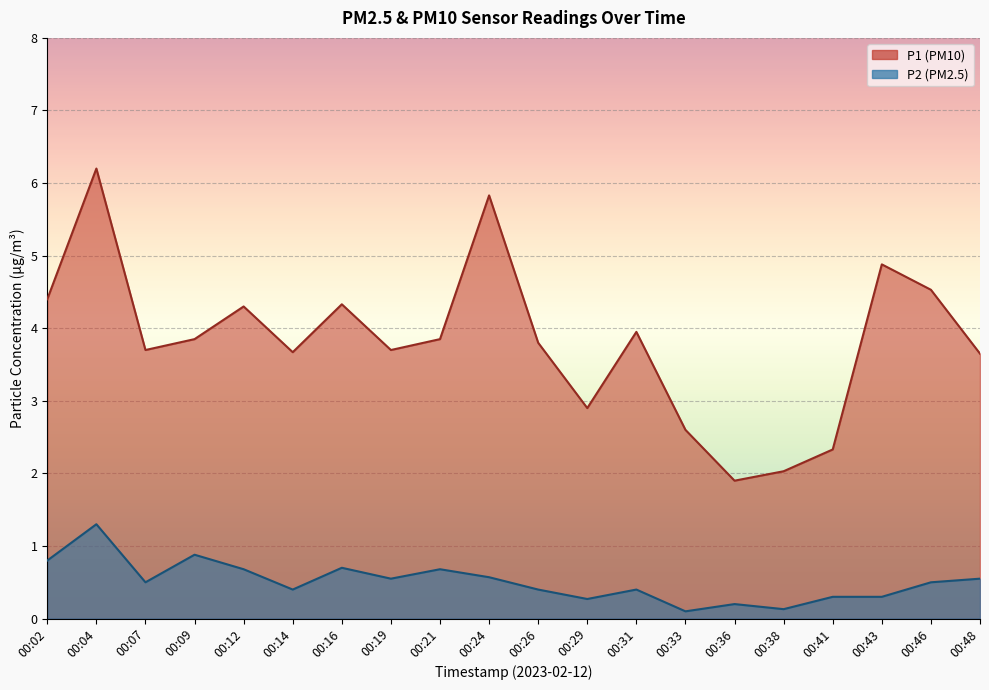

How many interior local valleys does the P2 series have?

6